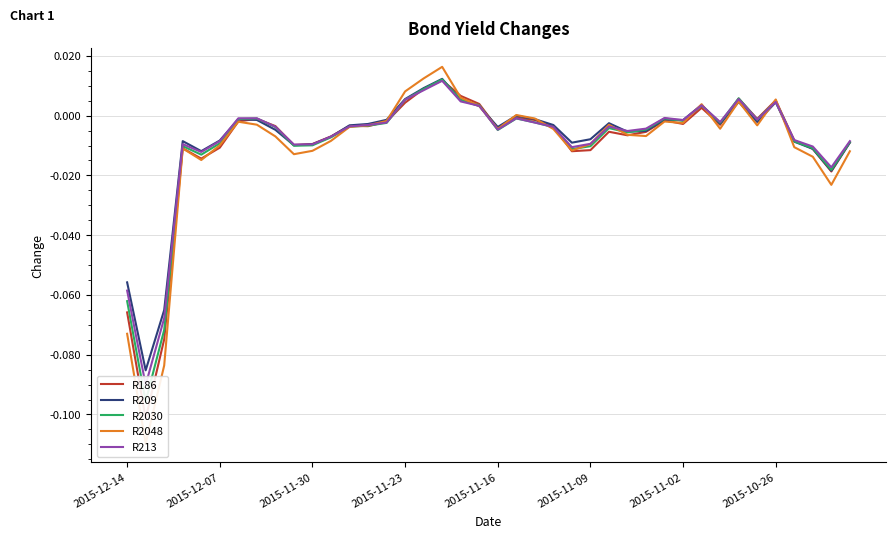

How many lines are shown in the chart?

5